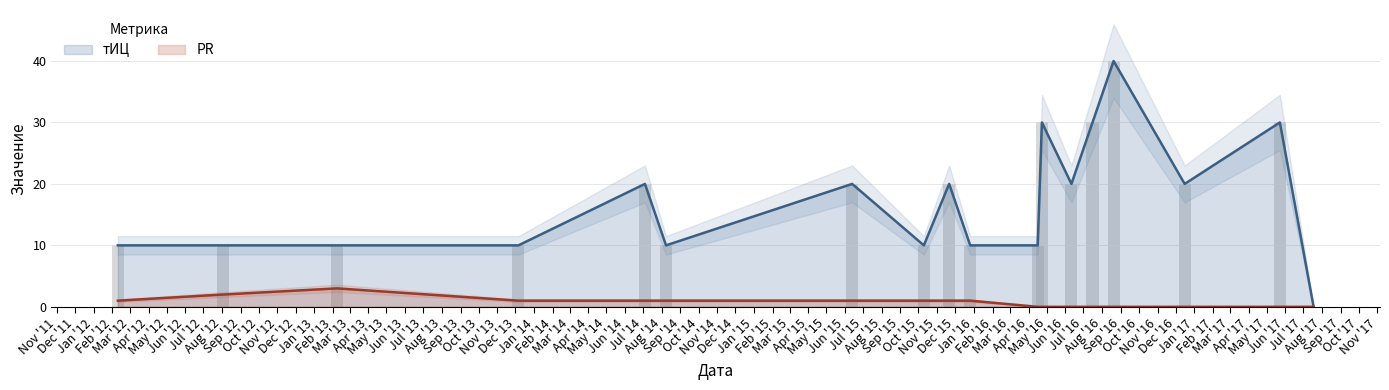

Rank the series by their maximum value, from lowest to highest.

PR, тИЦ